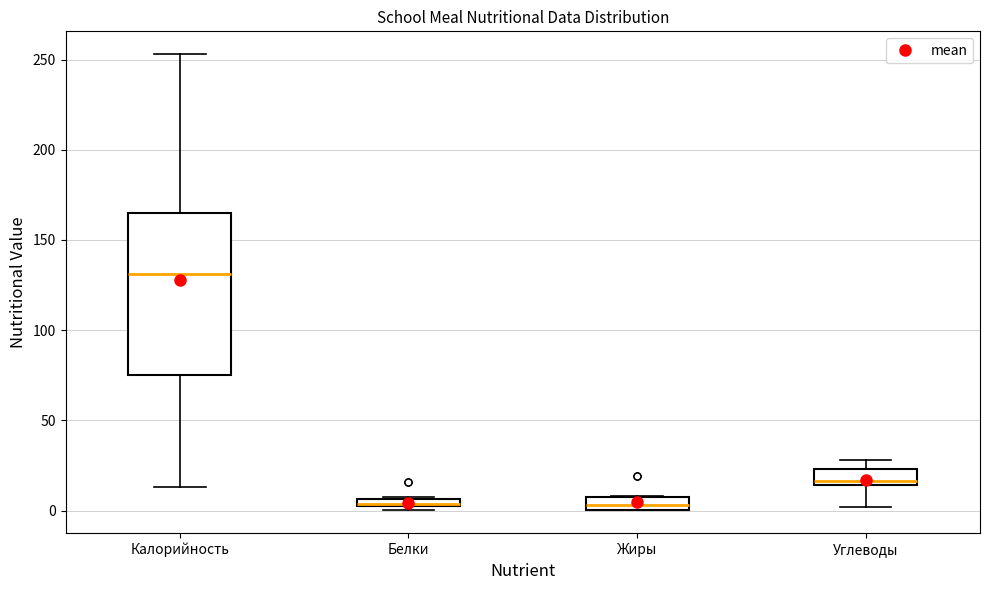

Where is the upper edge of the box for Калорийность on the y-axis? The values are not printed on the chart, so give them approximately, as read against the axis.

165